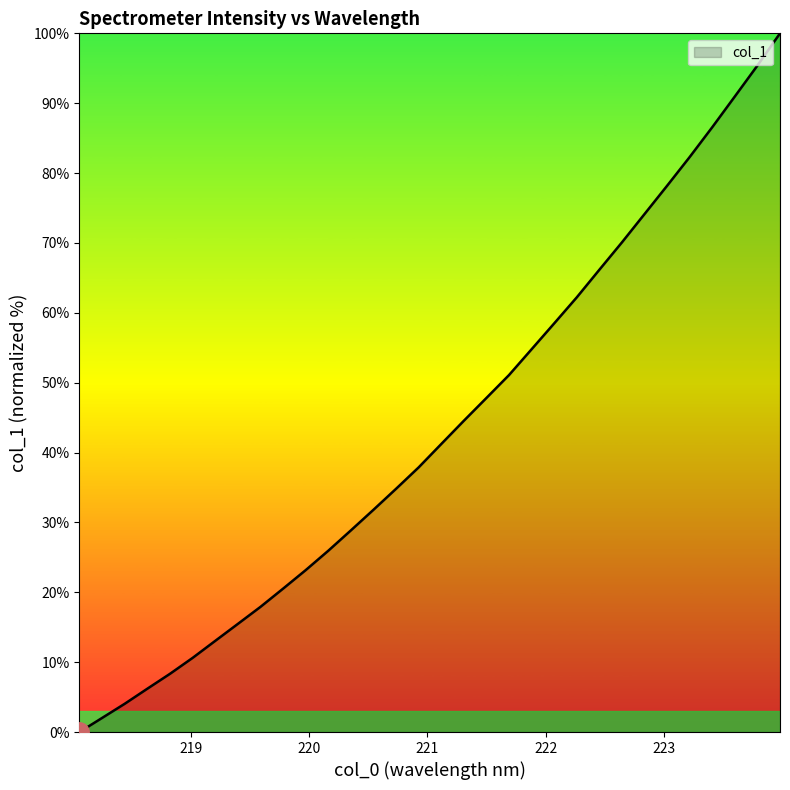

What is the difference between the maximum and minimum values?

100.0